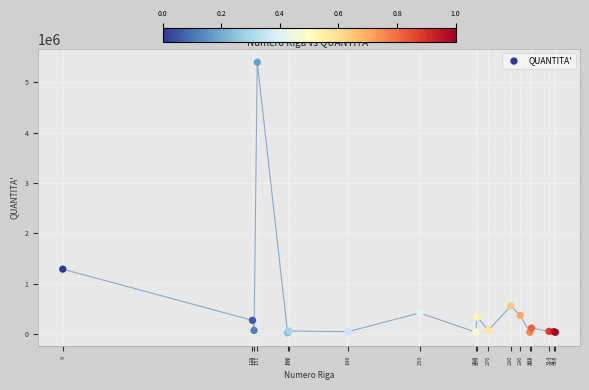

What Y value in the scatter plot is closest to 2712285?

1289970